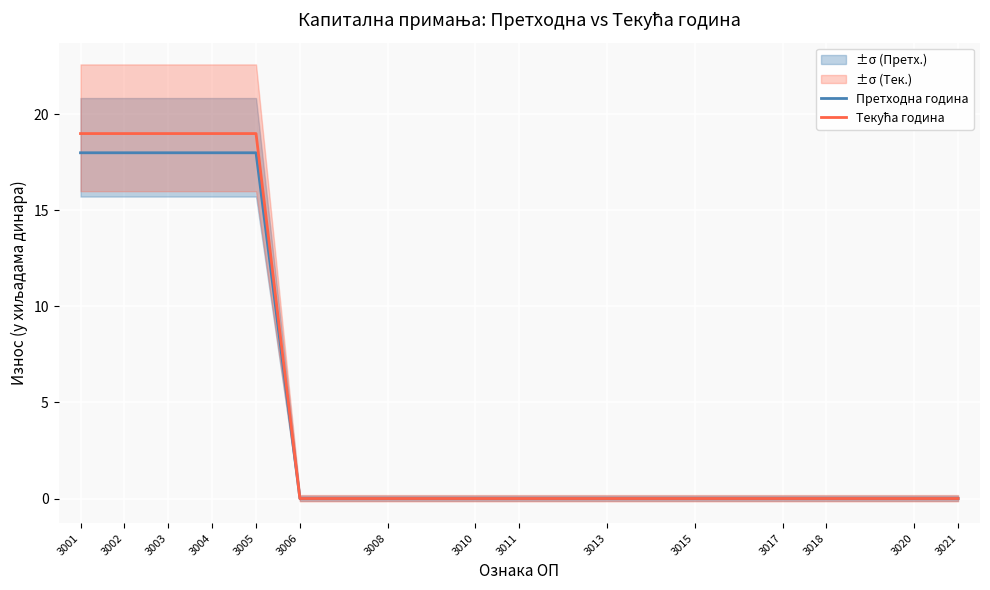

How many data points does each series have?

15